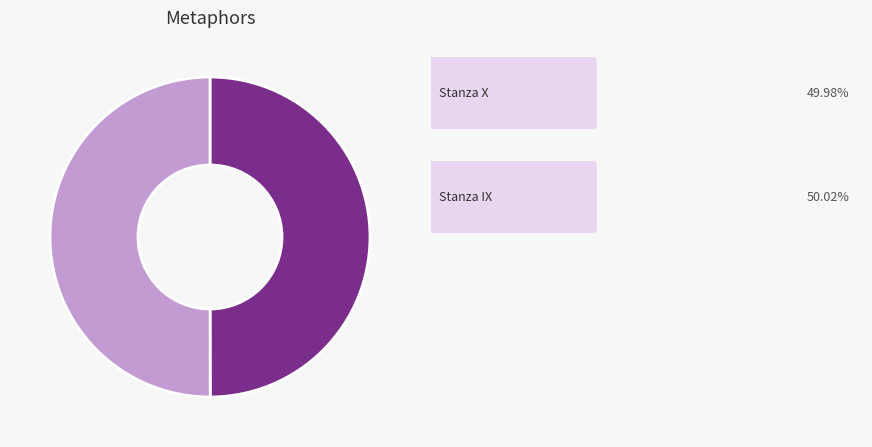

How many slices are in this pie chart?

2